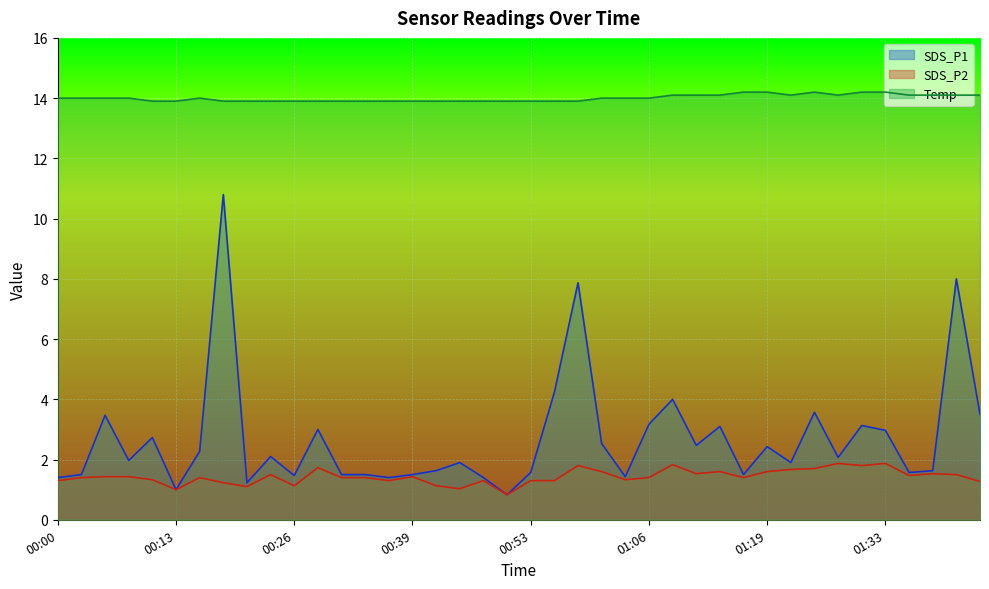

How many Temp values are between 13 and 14?

26